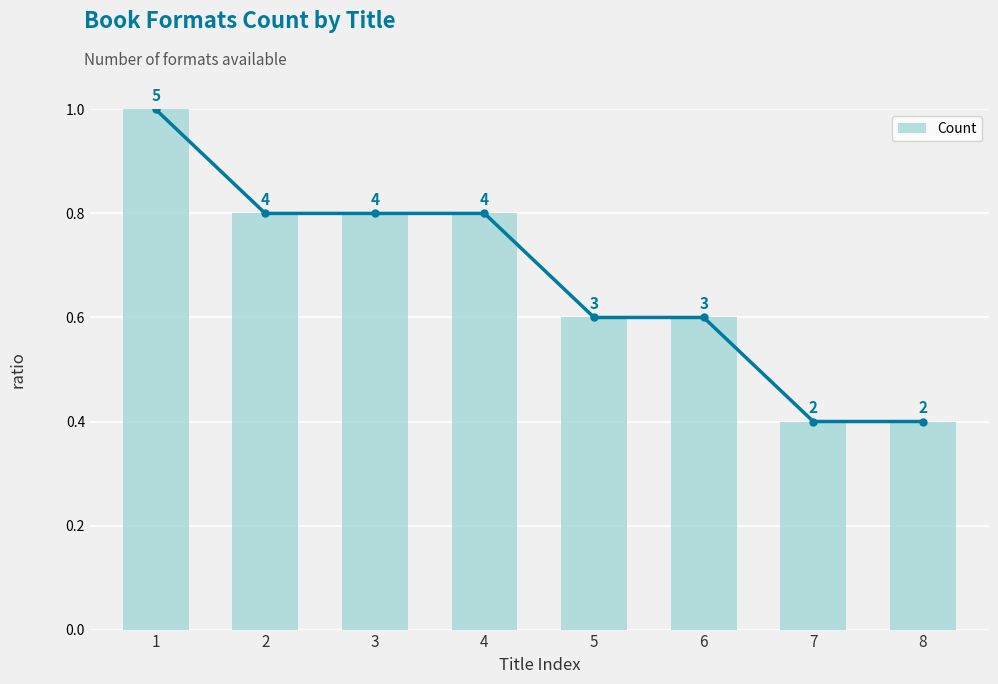

Reading left to right, list all the values displayed in this chart.

1.0	0.8	0.8	0.8	0.6	0.6	0.4	0.4